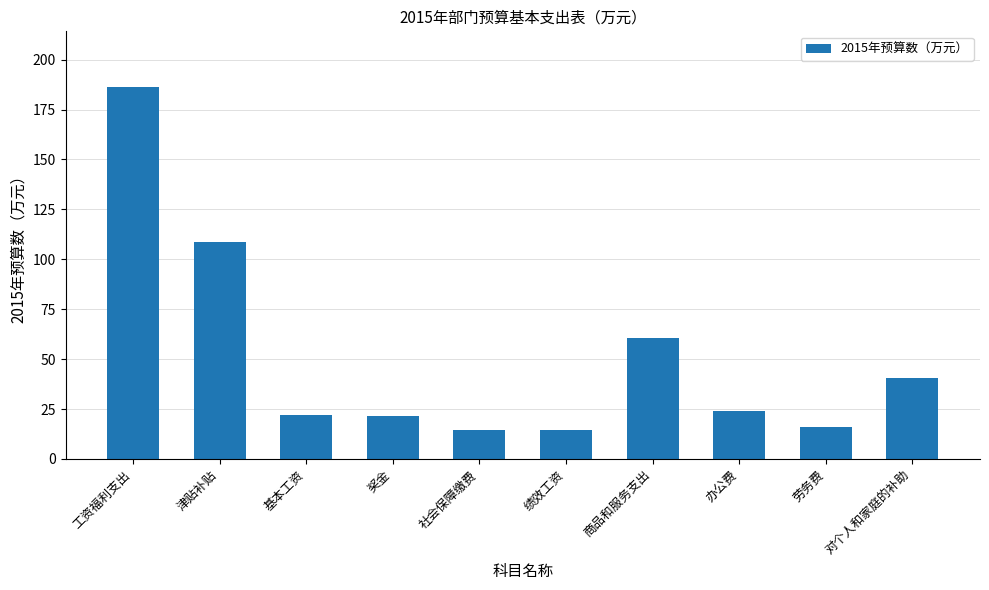

What is the label of the 4th bar from the right?

商品和服务支出